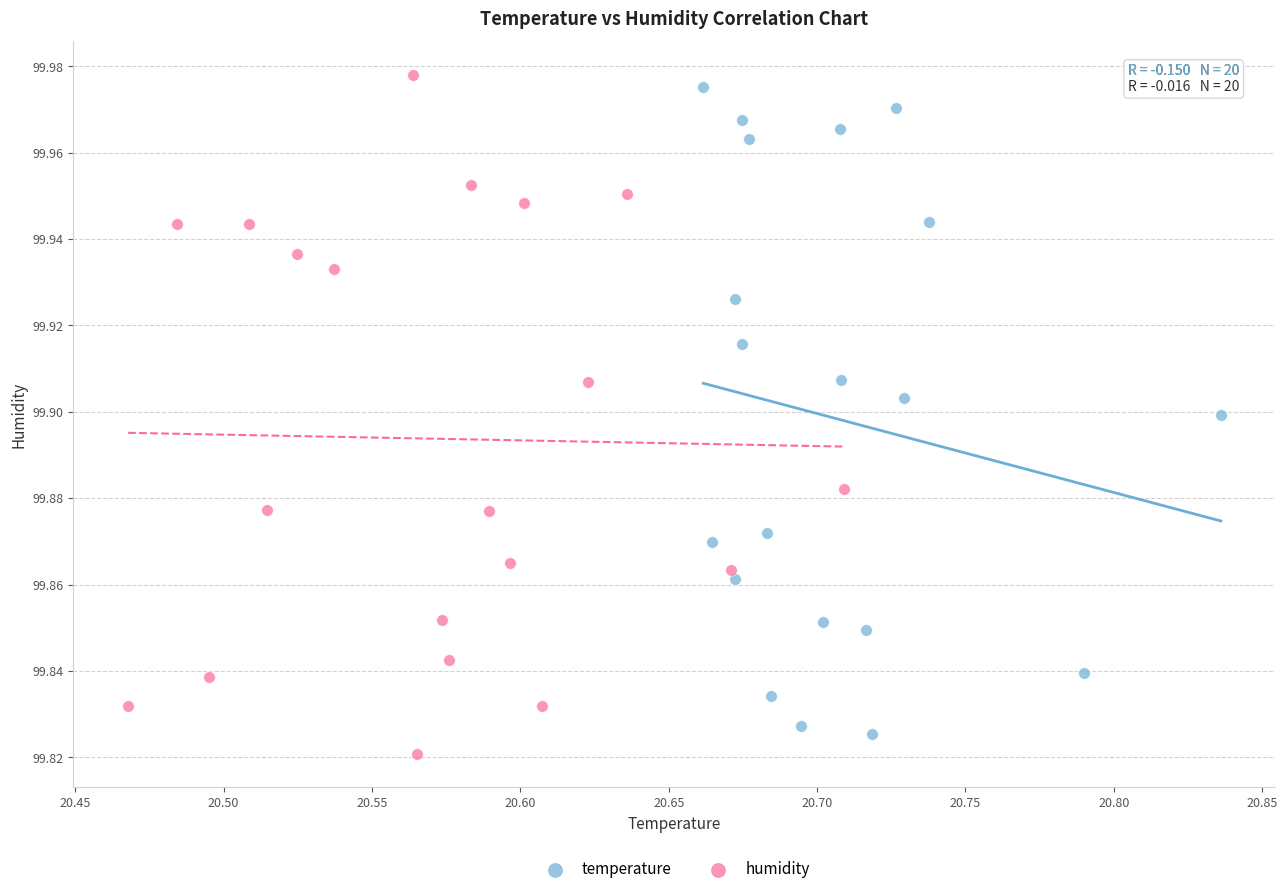

What are all the series names shown in the legend?

temperature, humidity